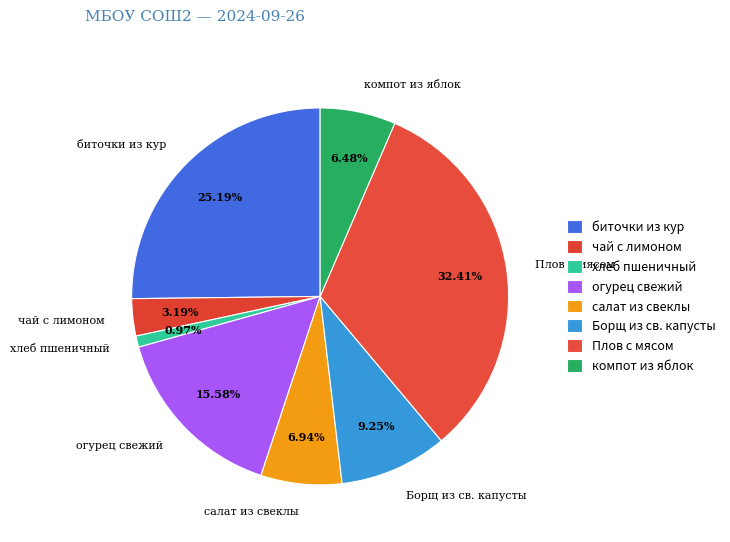

Which slice is the largest?

Плов с мясом